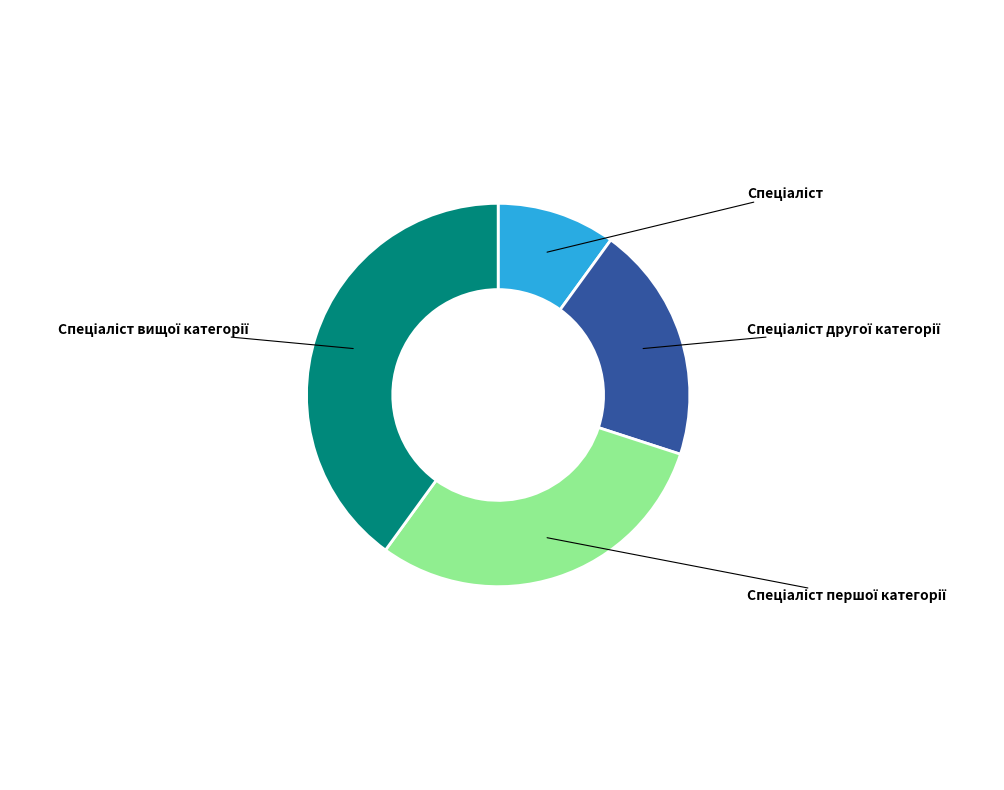

What is the change in value from Спеціаліст to Спеціаліст другої категорії?

+1